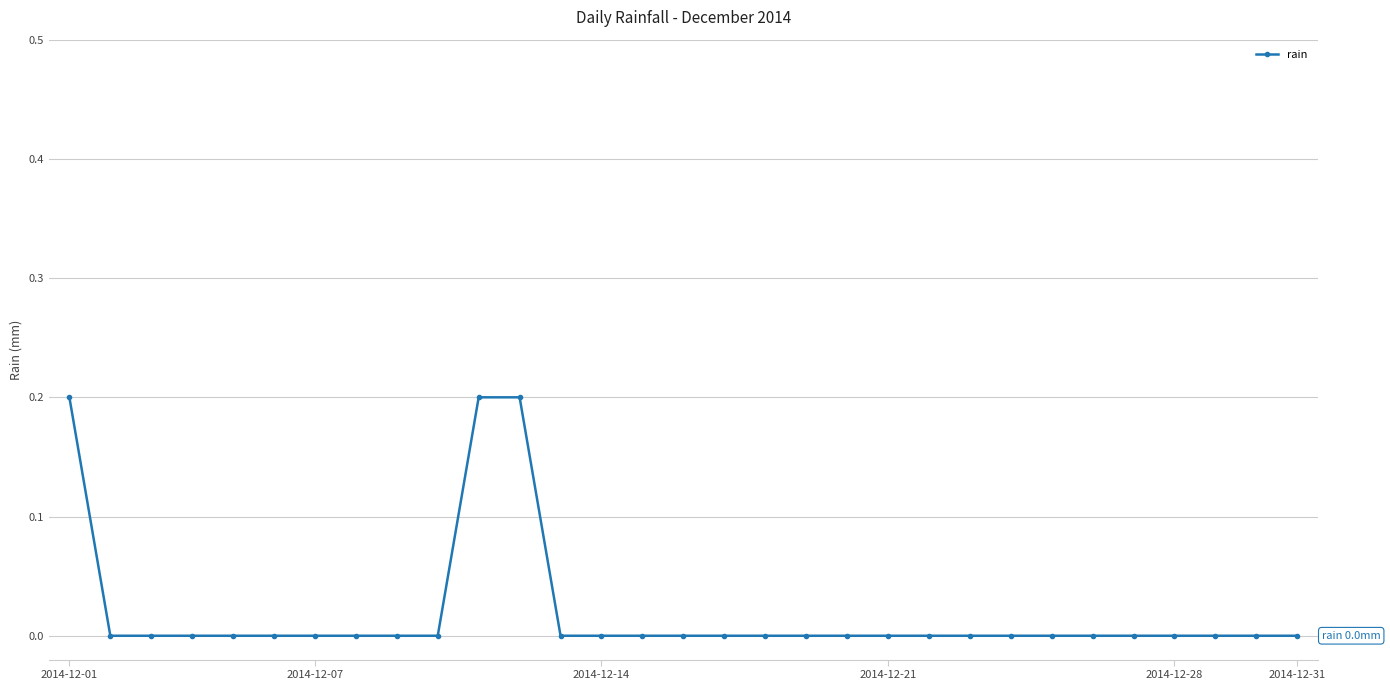

How many distinct data groups are displayed?

1